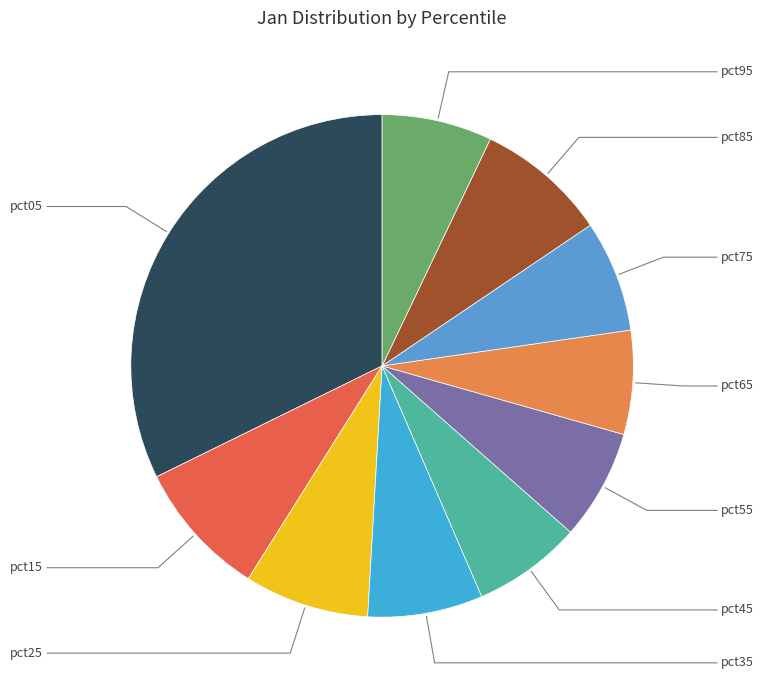

To the nearest percent, what is the average slice percentage?

10%